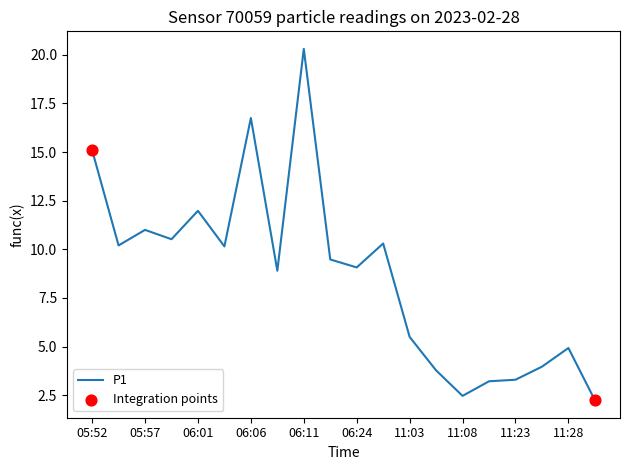

What is the greatest value displayed?

20.3